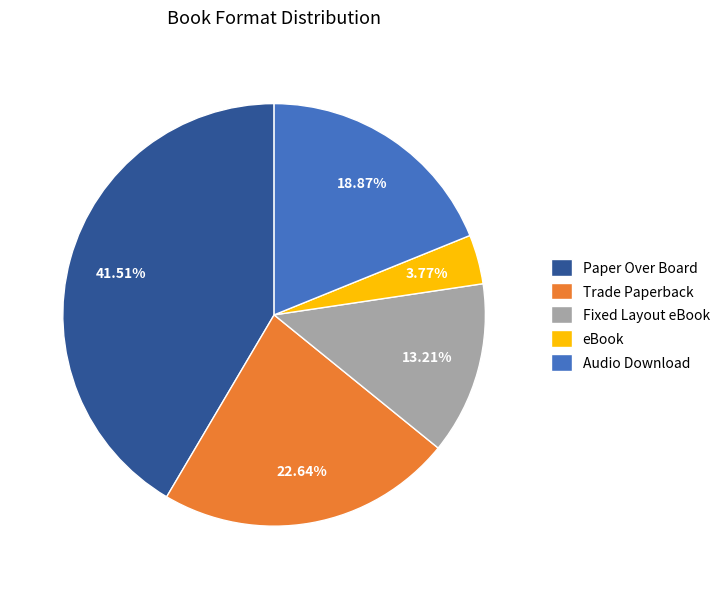

To the nearest percent, what percentage of the pie is eBook?

4%